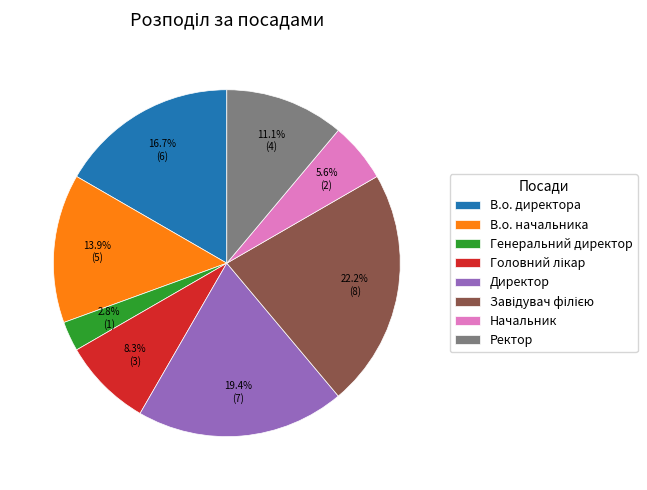

What percentage is the Начальник slice, to the nearest percent?

6%